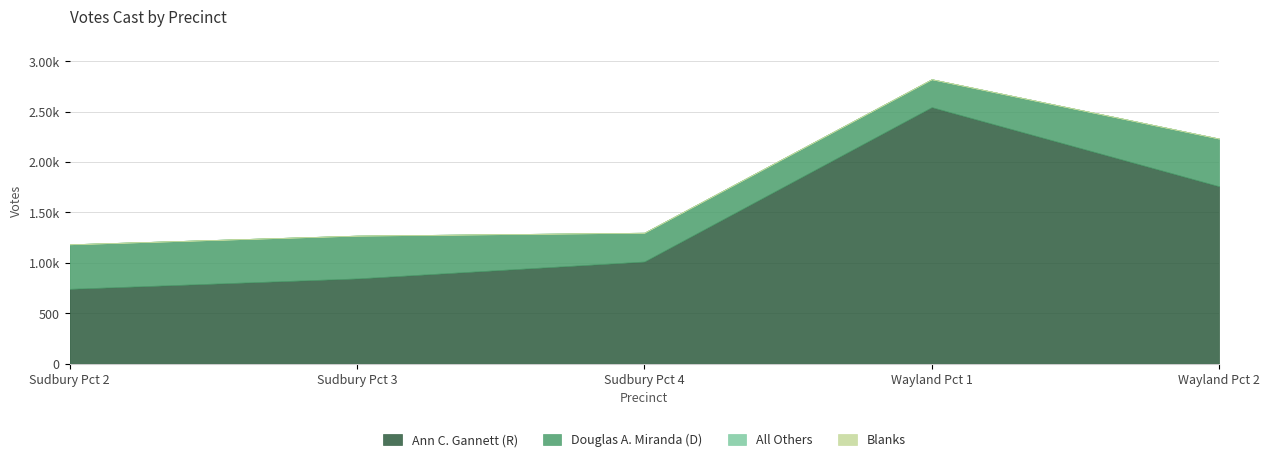

Where is Douglas A. Miranda (D) nearest to the value 375?

Sudbury Pct 3